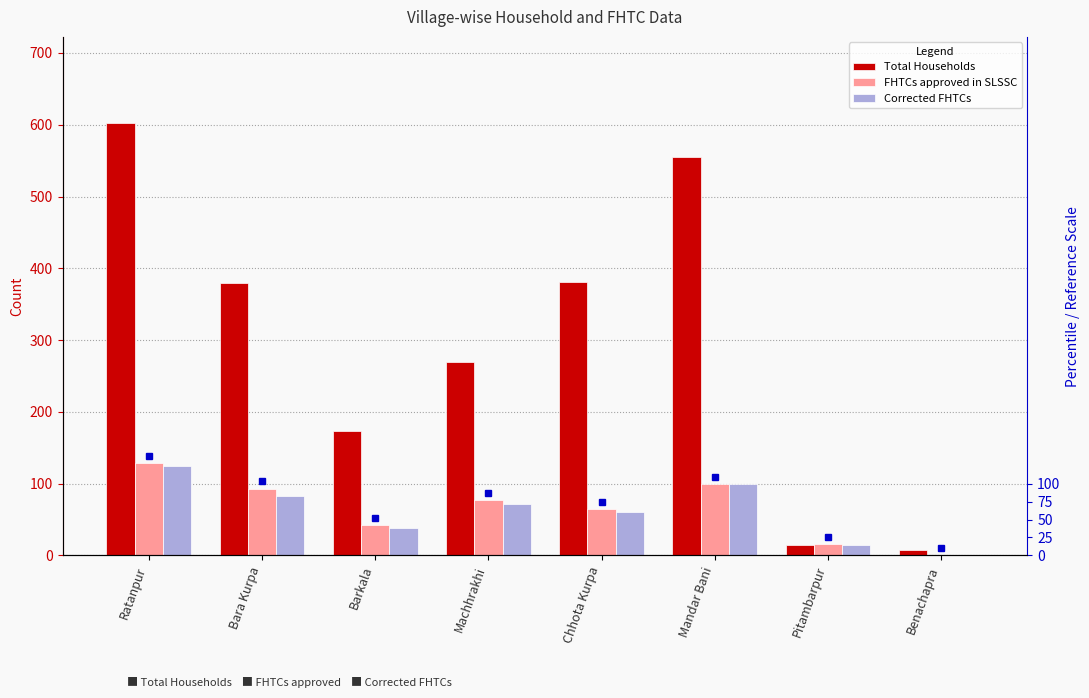

At which label does Corrected FHTCs reach its peak?

Ratanpur